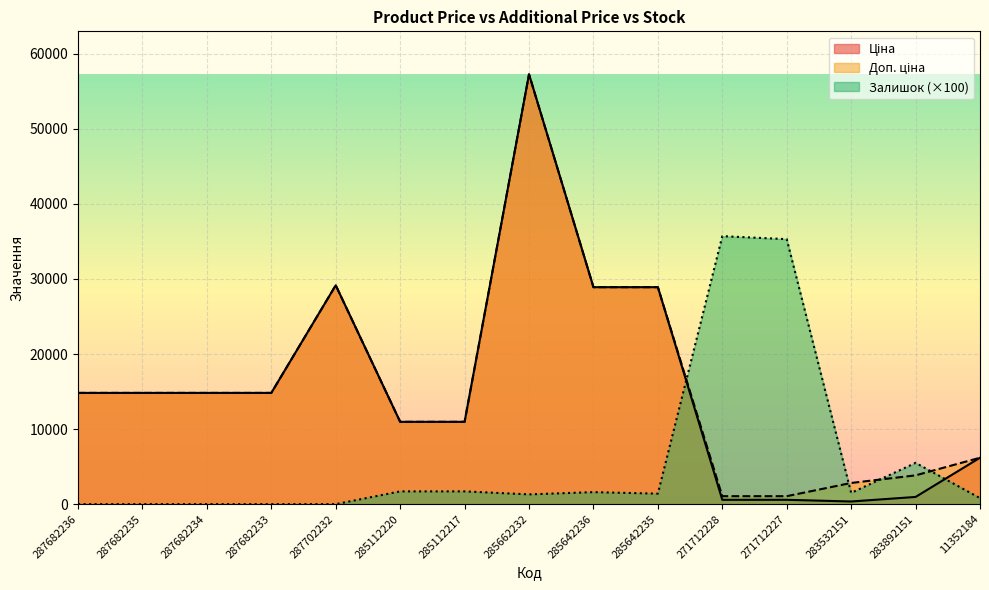

At which label does Доп. ціна reach its peak?

285662232